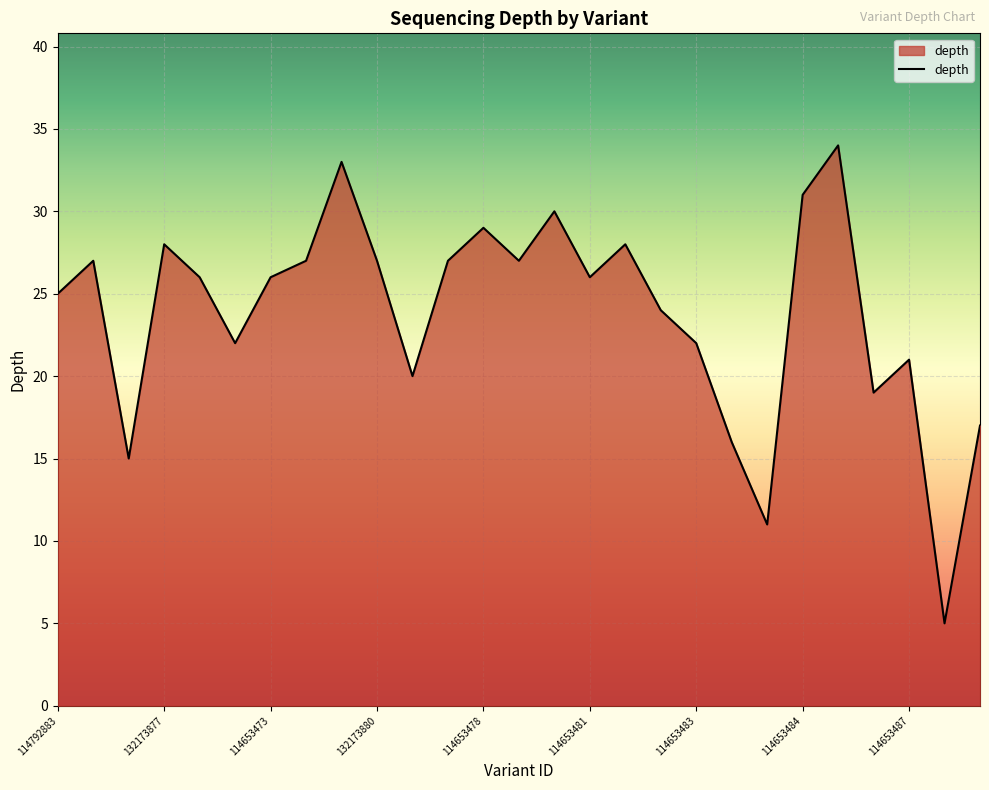

What is the smallest value displayed?

5